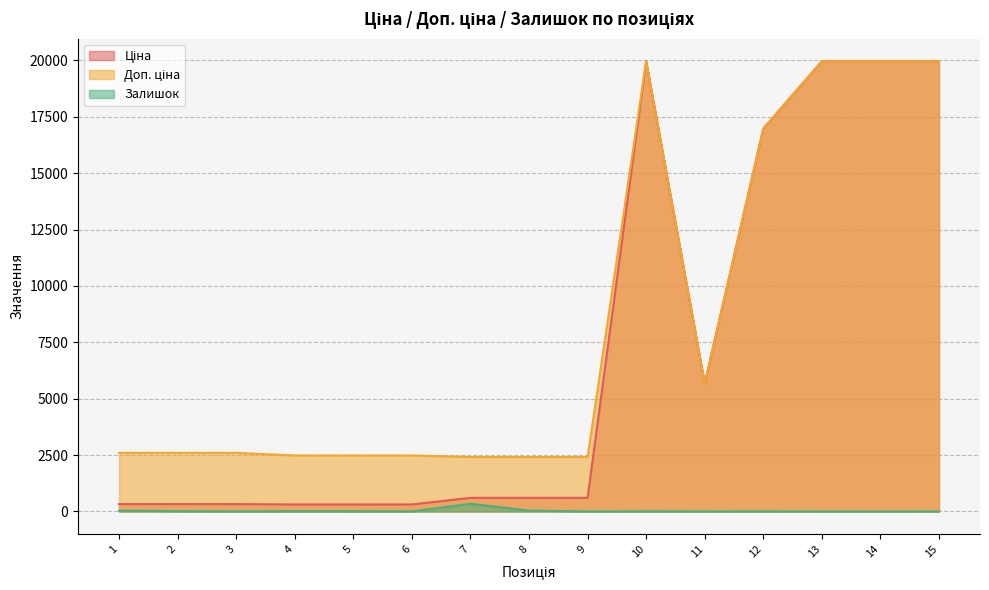

True or false: Доп. ціна has more than 0 points higher than both neighbors.

True